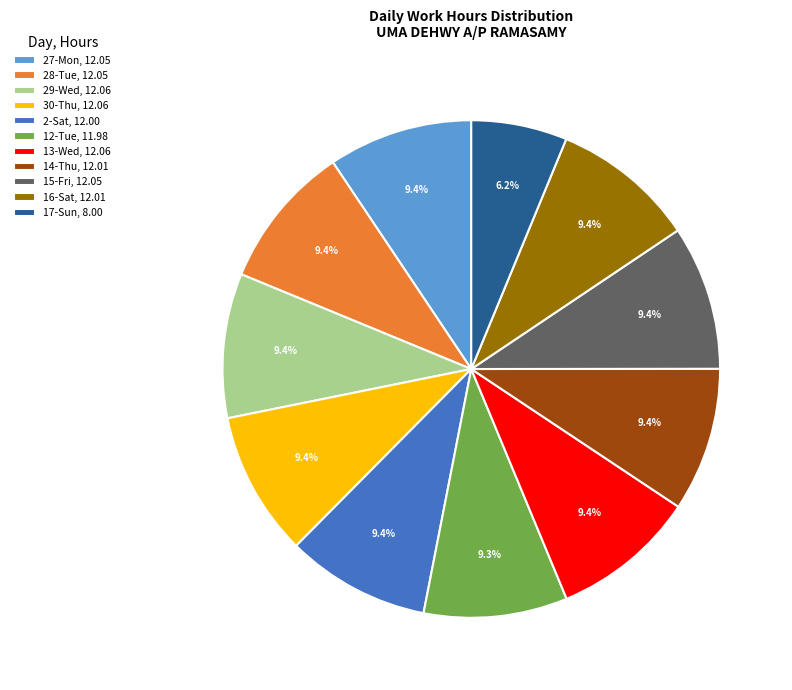

True or false: 17-Sun accounts for 1% of the total.

False